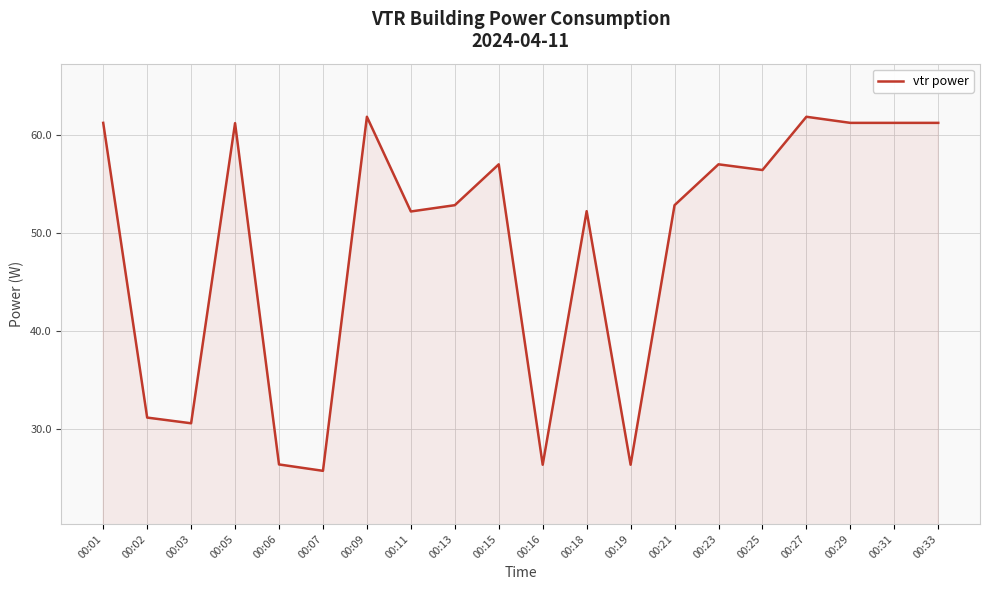

What is the sum of the values at 00:03 and 00:16?

57.0